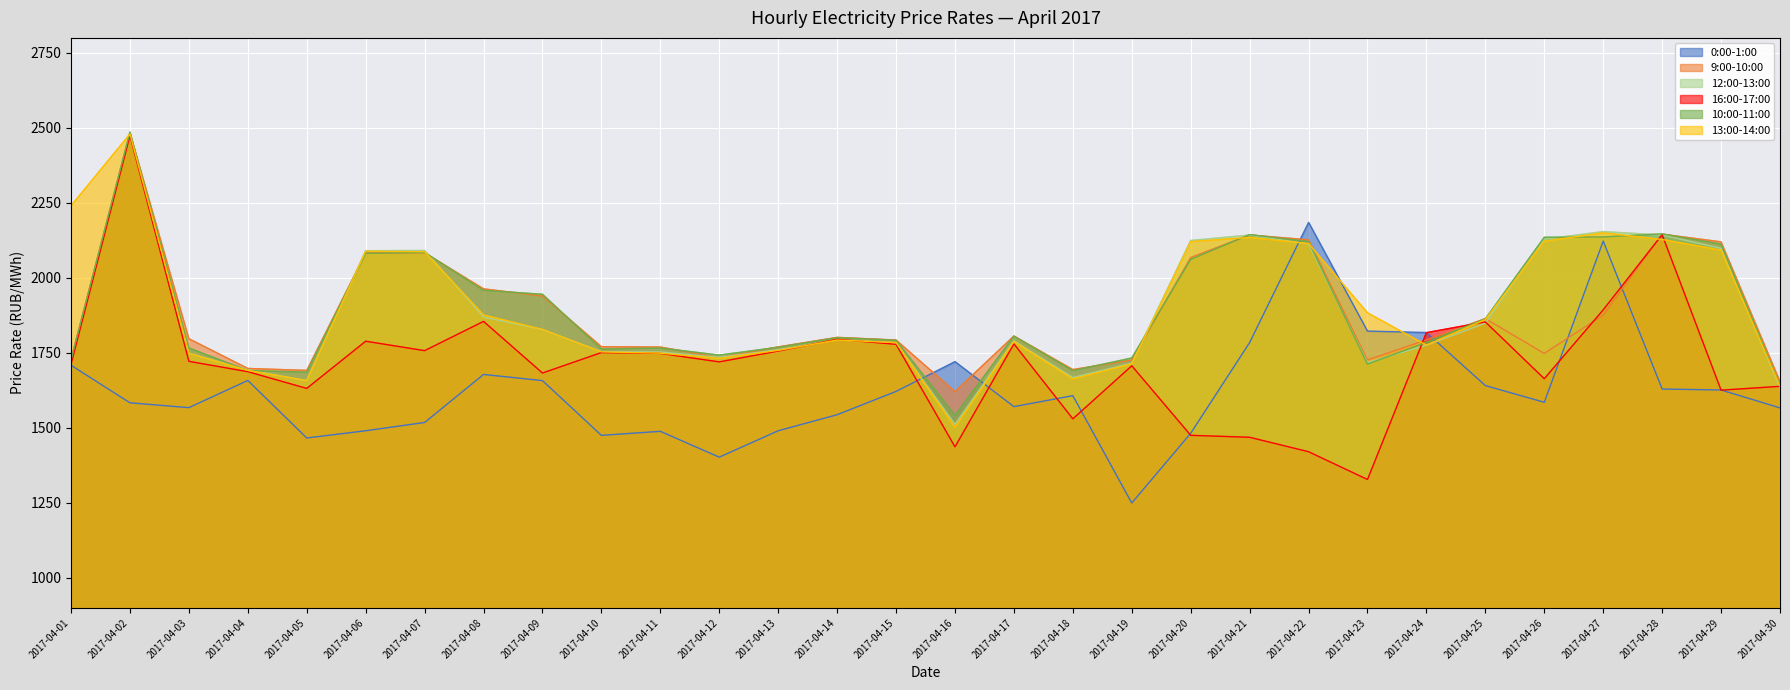

True or false: 12:00-13:00 and 16:00-17:00 cross at least once.

True